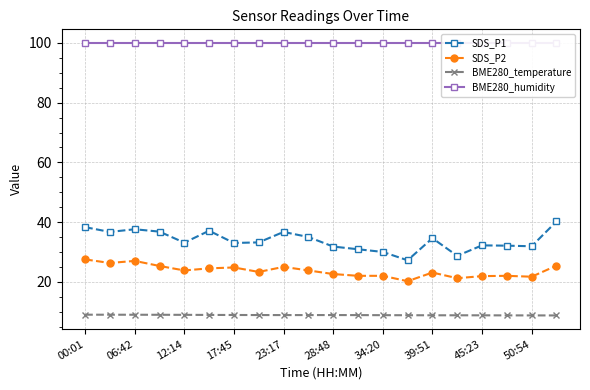

True or false: SDS_P1 and SDS_P2 cross at least once.

False